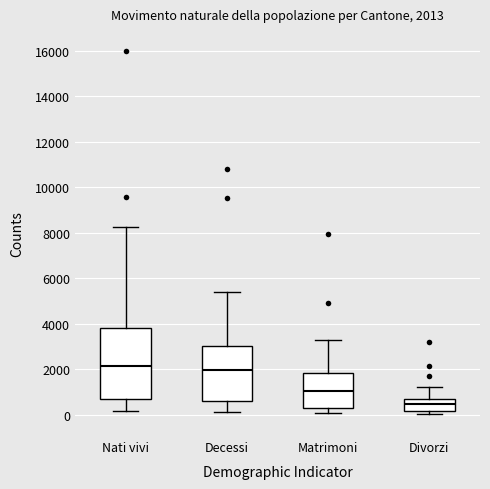

Which box is the tallest, from its lower edge to its upper edge?

Nati vivi